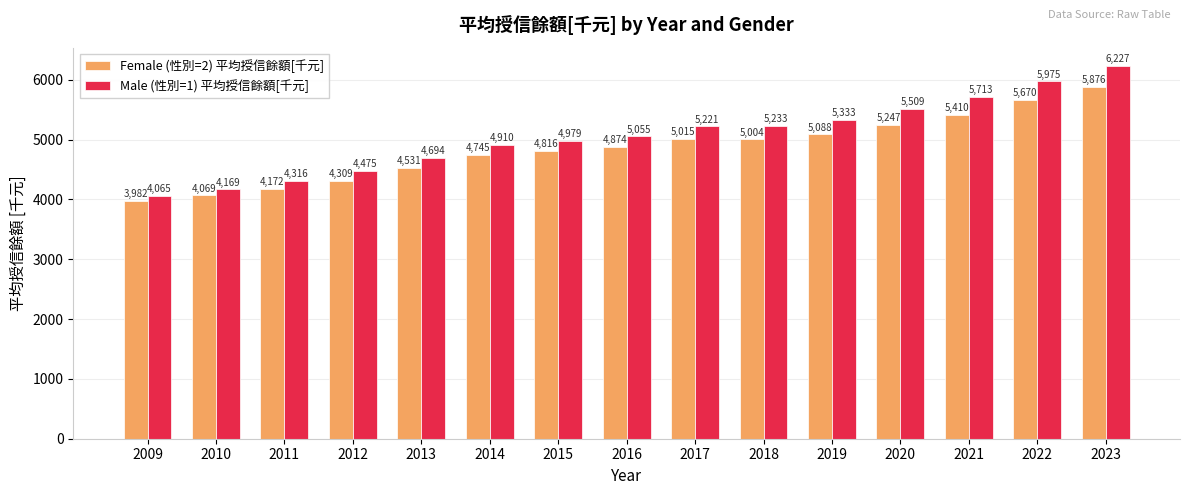

Is it true that Female (性別=2) 平均授信餘額[千元] equals 2126 at 2019?

False